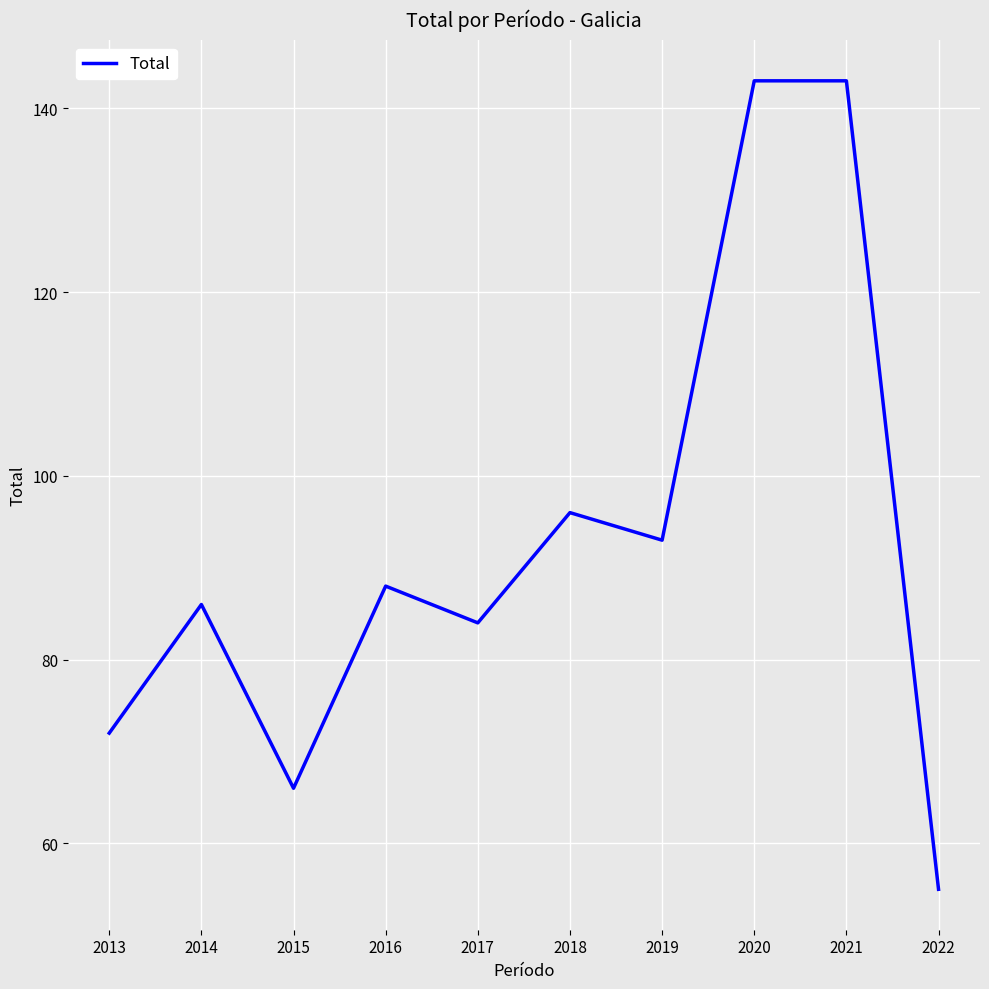

True or false: the data shows 63 at 2021.

False